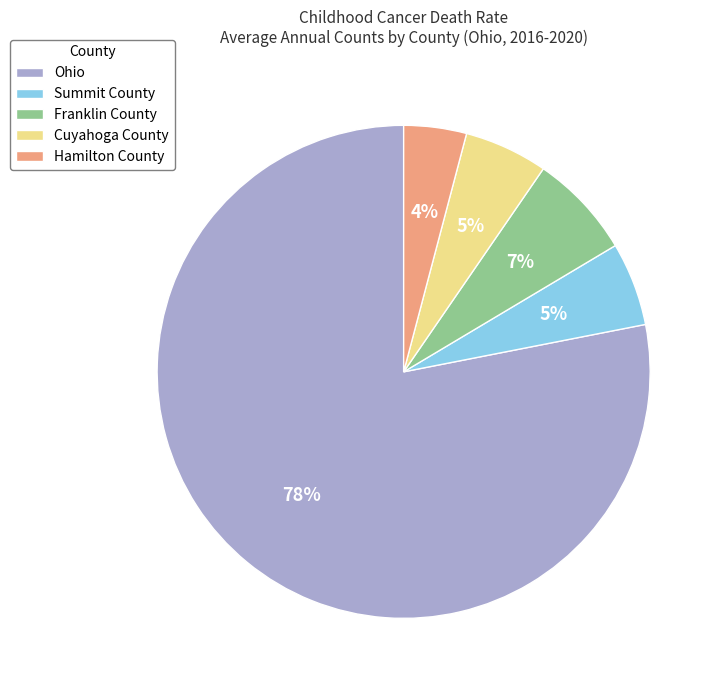

To the nearest percent, what is the average slice percentage?

20%